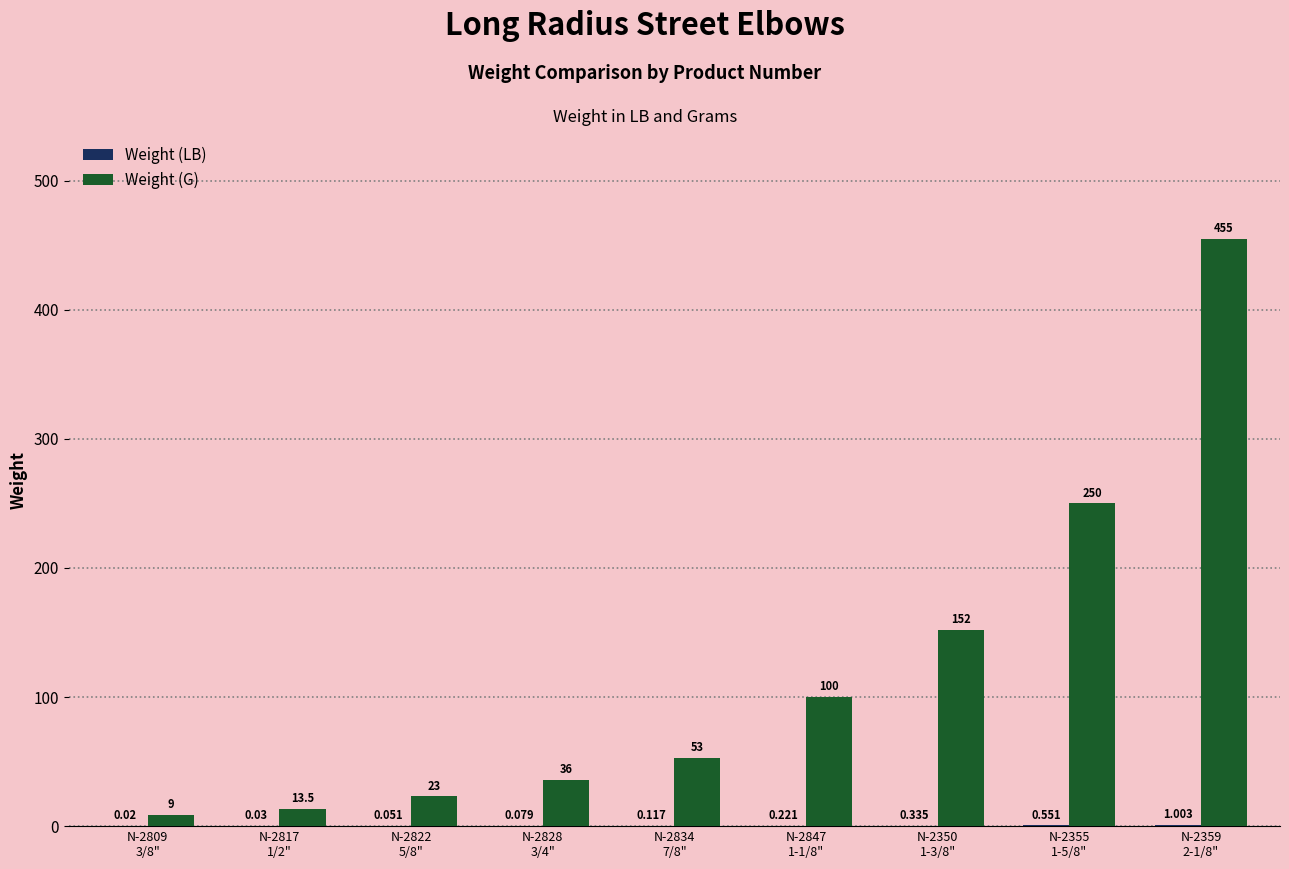

The value of Weight (G) at N-2350
1-3/8" is 82.0. True or false?

False